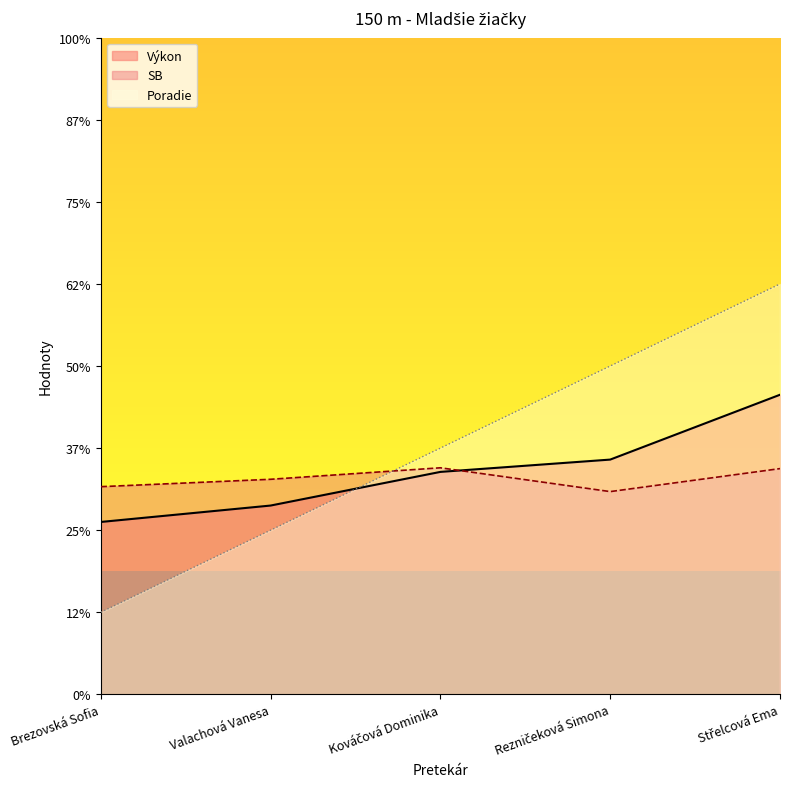

What position from the left is Brezovská Sofia?

1